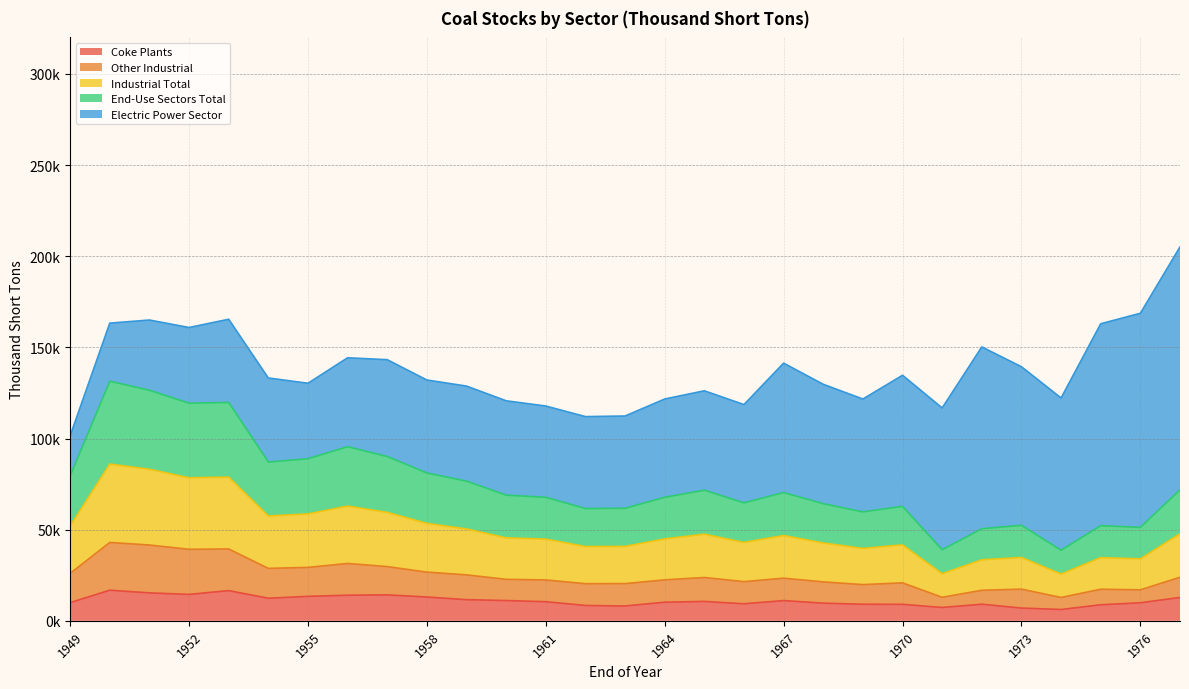

At which label is Coke Plants closest to 11509?

1959